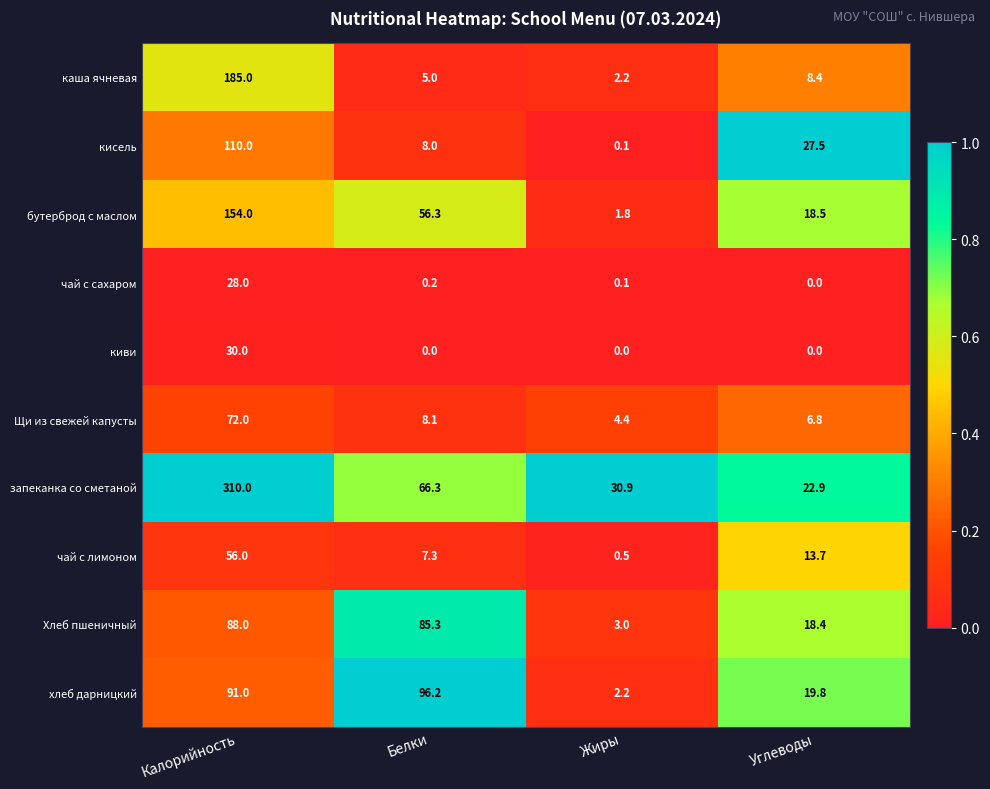

What is the difference between the highest and lowest values at Жиры?

30.9